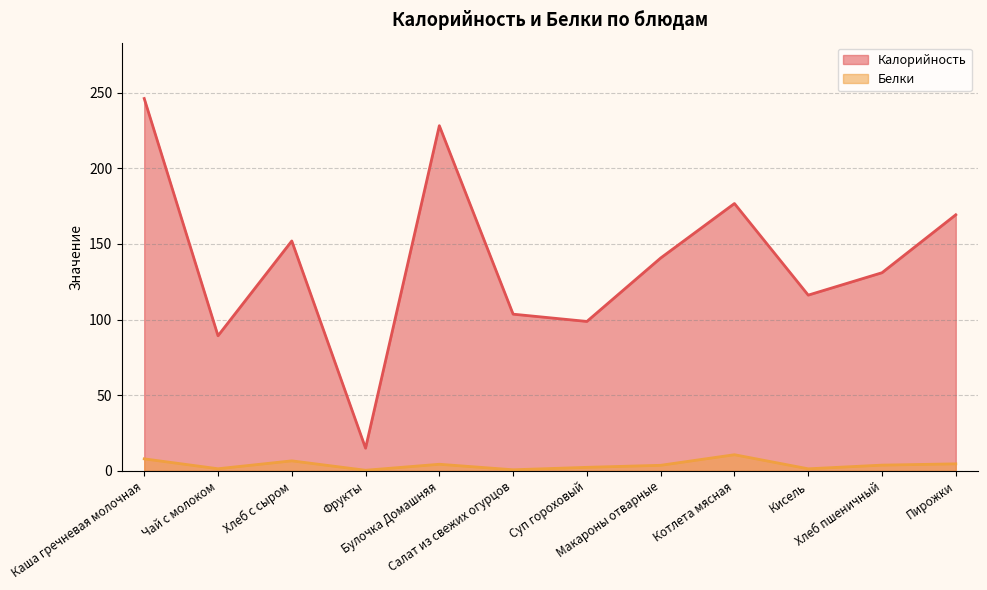

Between Салат из свежих огурцов and Хлеб пшеничный, which series saw the biggest shift?

Калорийность